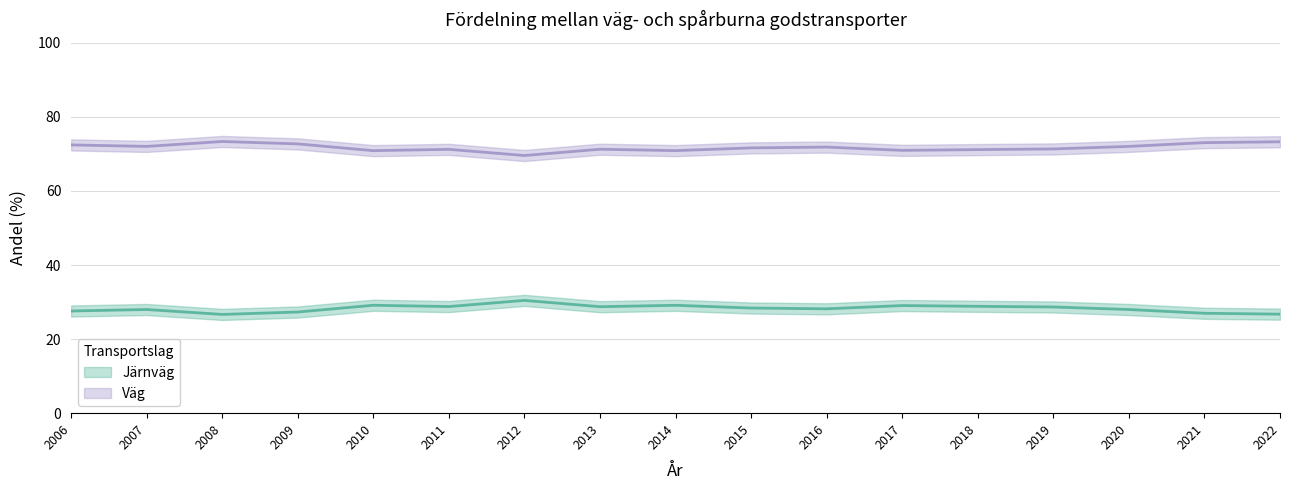

What are all the series names shown in the legend?

Järnväg, Väg